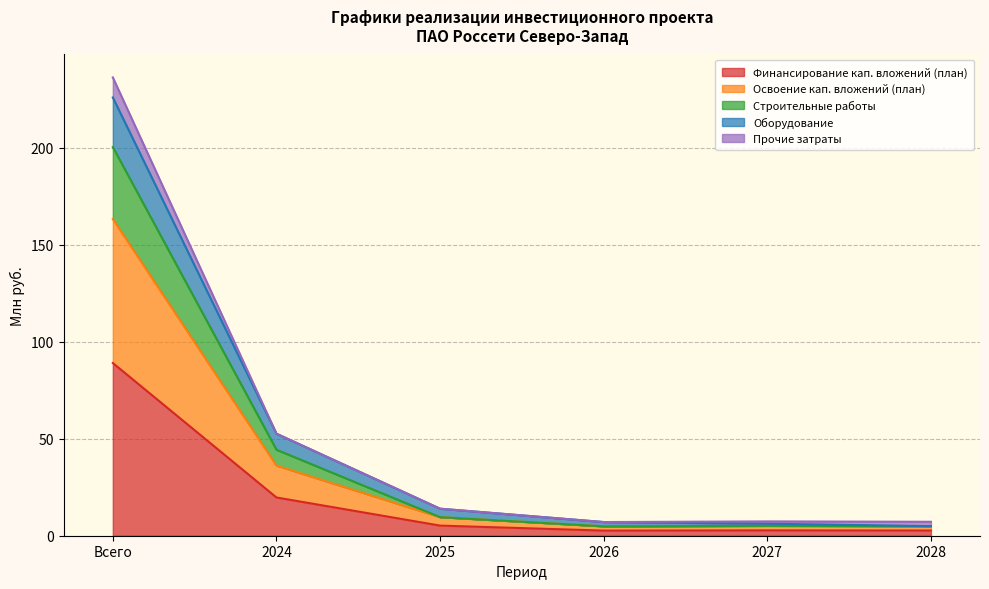

The value of Финансирование кап. вложений (план) at 2025 is 5.2. True or false?

True